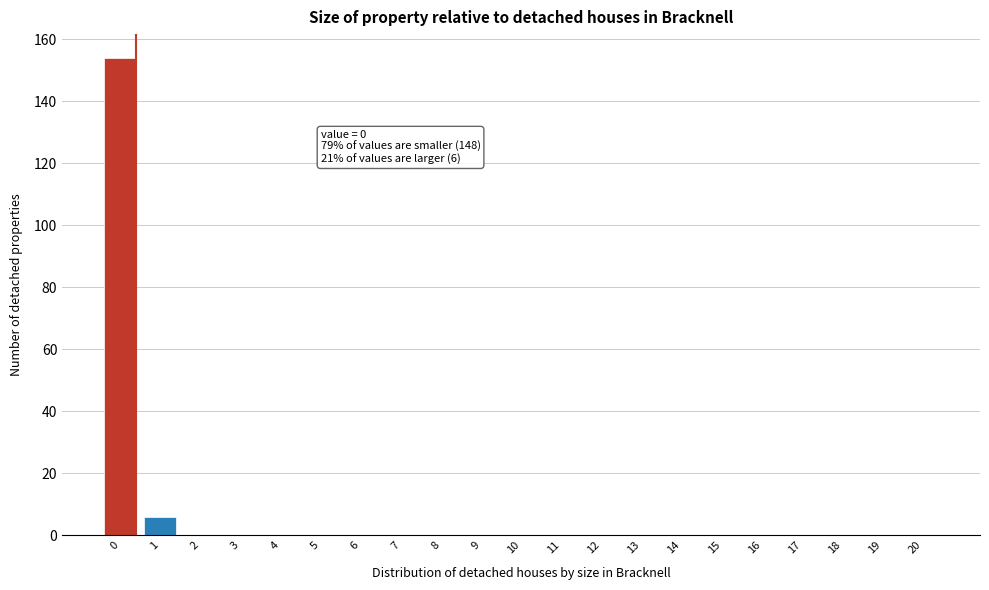

Reading left to right, extract all data points from this chart.

0=154	1=6	2=0	3=0	4=0	5=0	6=0	7=0	8=0	9=0	10=0	11=0	12=0	13=0	14=0	15=0	16=0	17=0	18=0	19=0	20=0